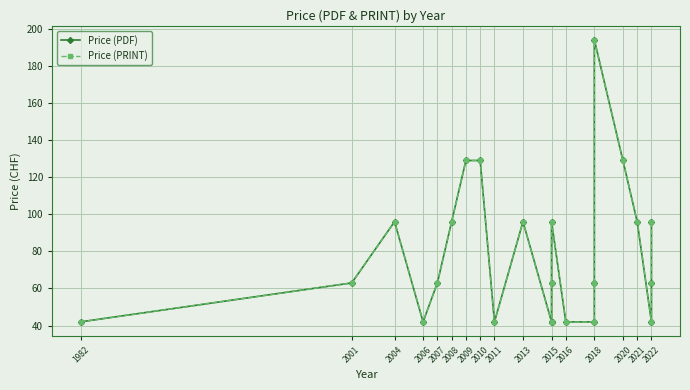

The Price (PRINT) series shows 57 at 2011. True or false?

False